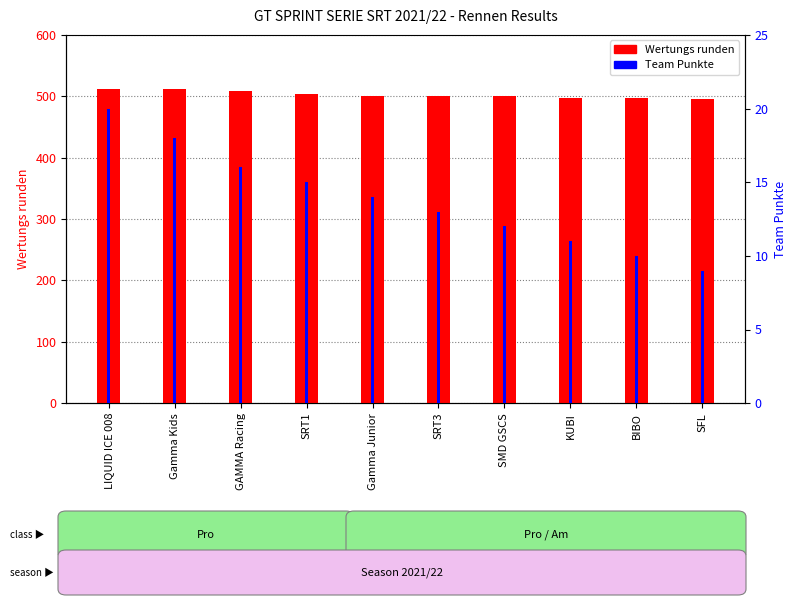

What is the sum of all Team Punkte values?

138.0